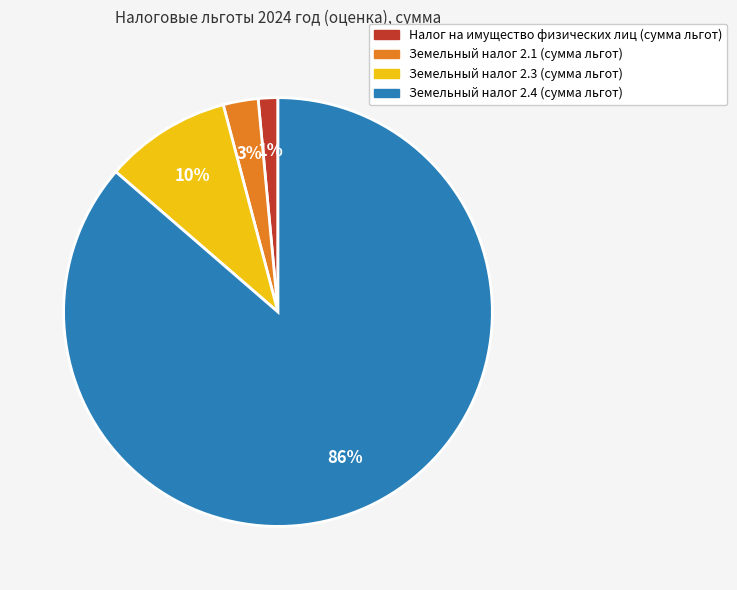

The Земельный налог 2.4 (сумма льгот) slice represents 86% of the pie. True or false?

True